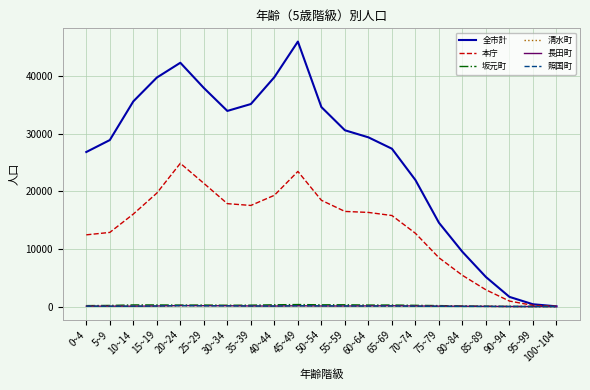

Is the value of 照国町 at 95~99 greater than the value of 本庁 at 45~49?

No